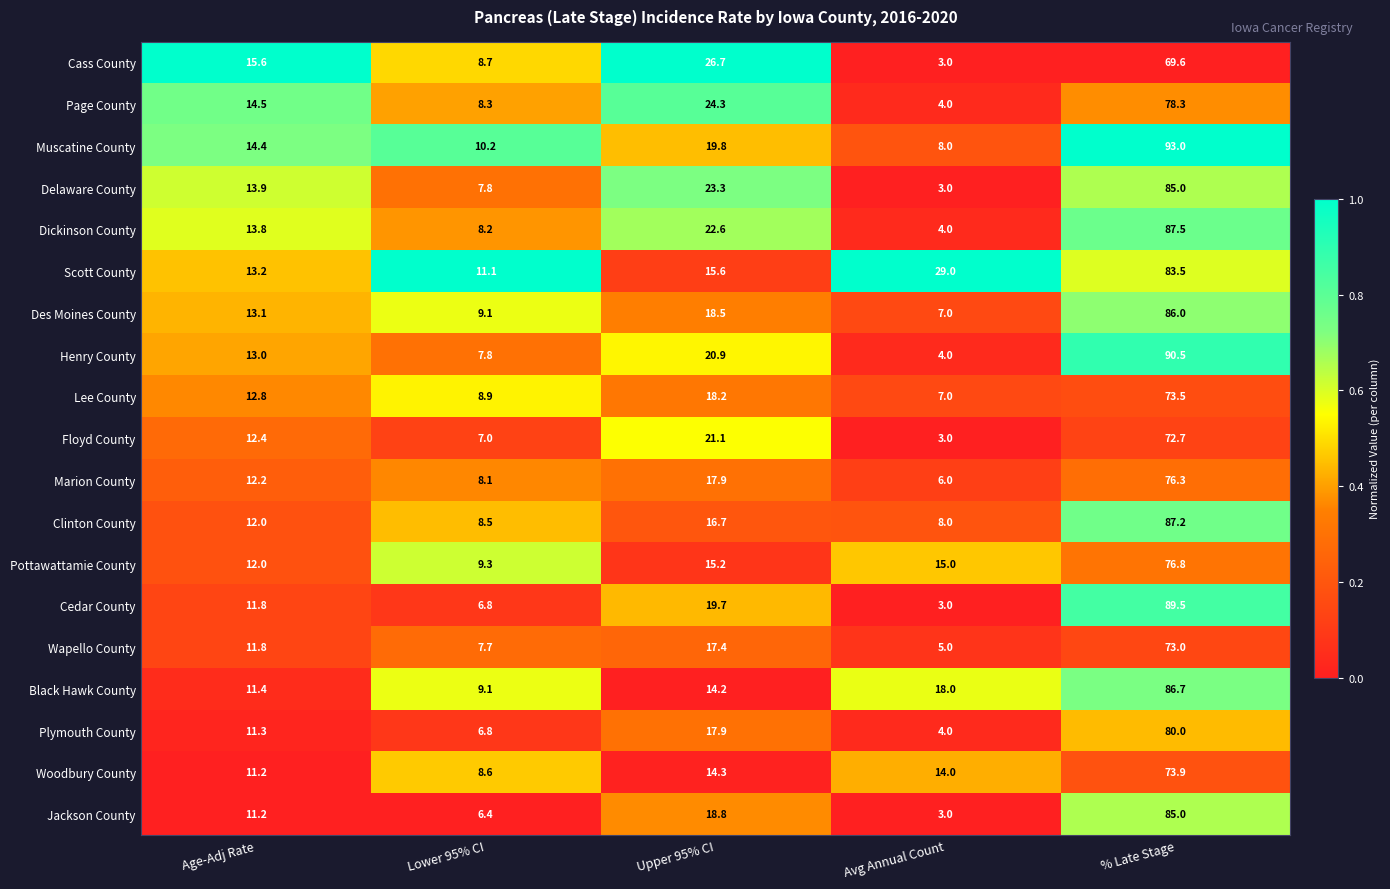

Rank the categories by Page County value from lowest to highest.

Avg Annual Count, Lower 95% CI, Age-Adj Rate, Upper 95% CI, % Late Stage